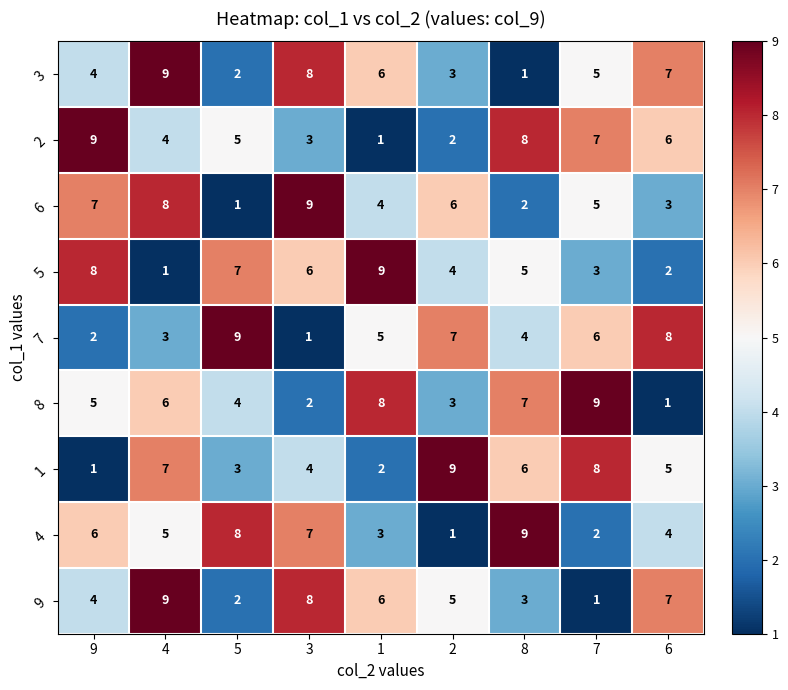

List the labels in order of 4 value, smallest first.

2, 7, 1, 6, 4, 9, 3, 5, 8